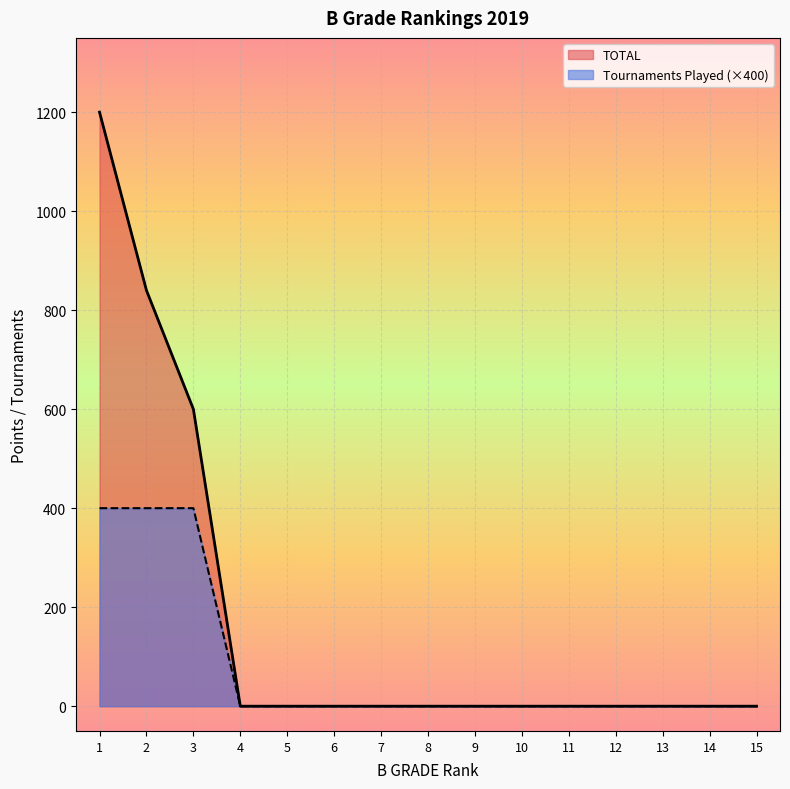

Which series changed the most between 6 and 14?

TOTAL